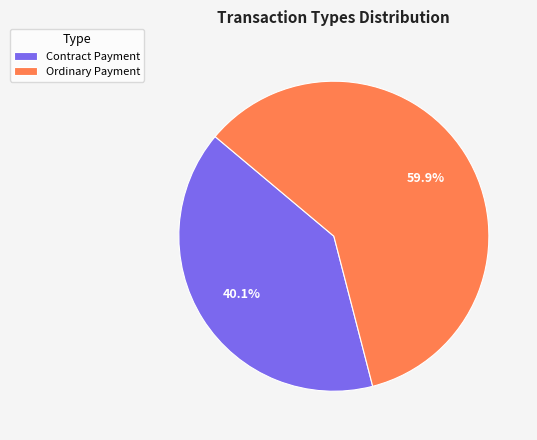

Rank the categories by value from highest to lowest.

Ordinary Payment, Contract Payment